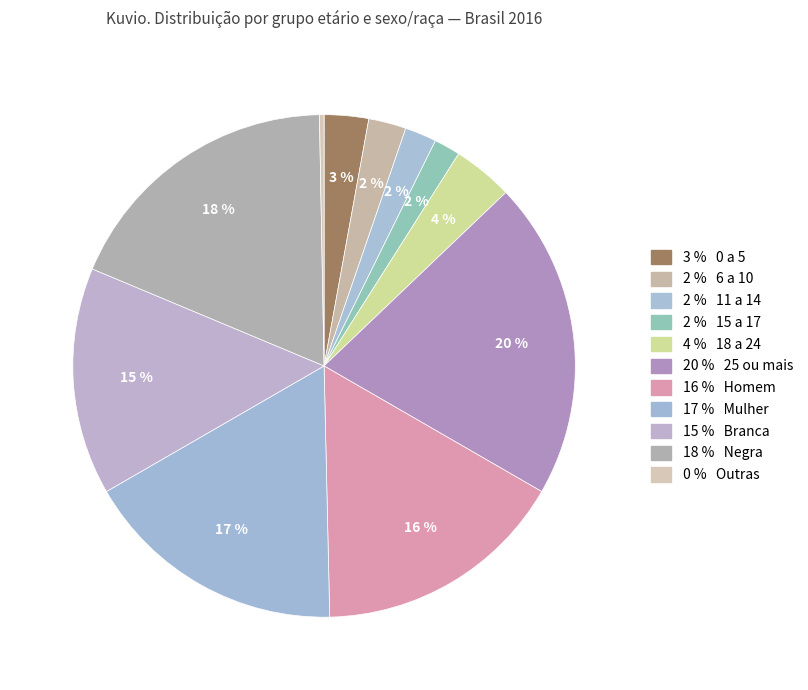

Is there a majority slice in this chart?

No